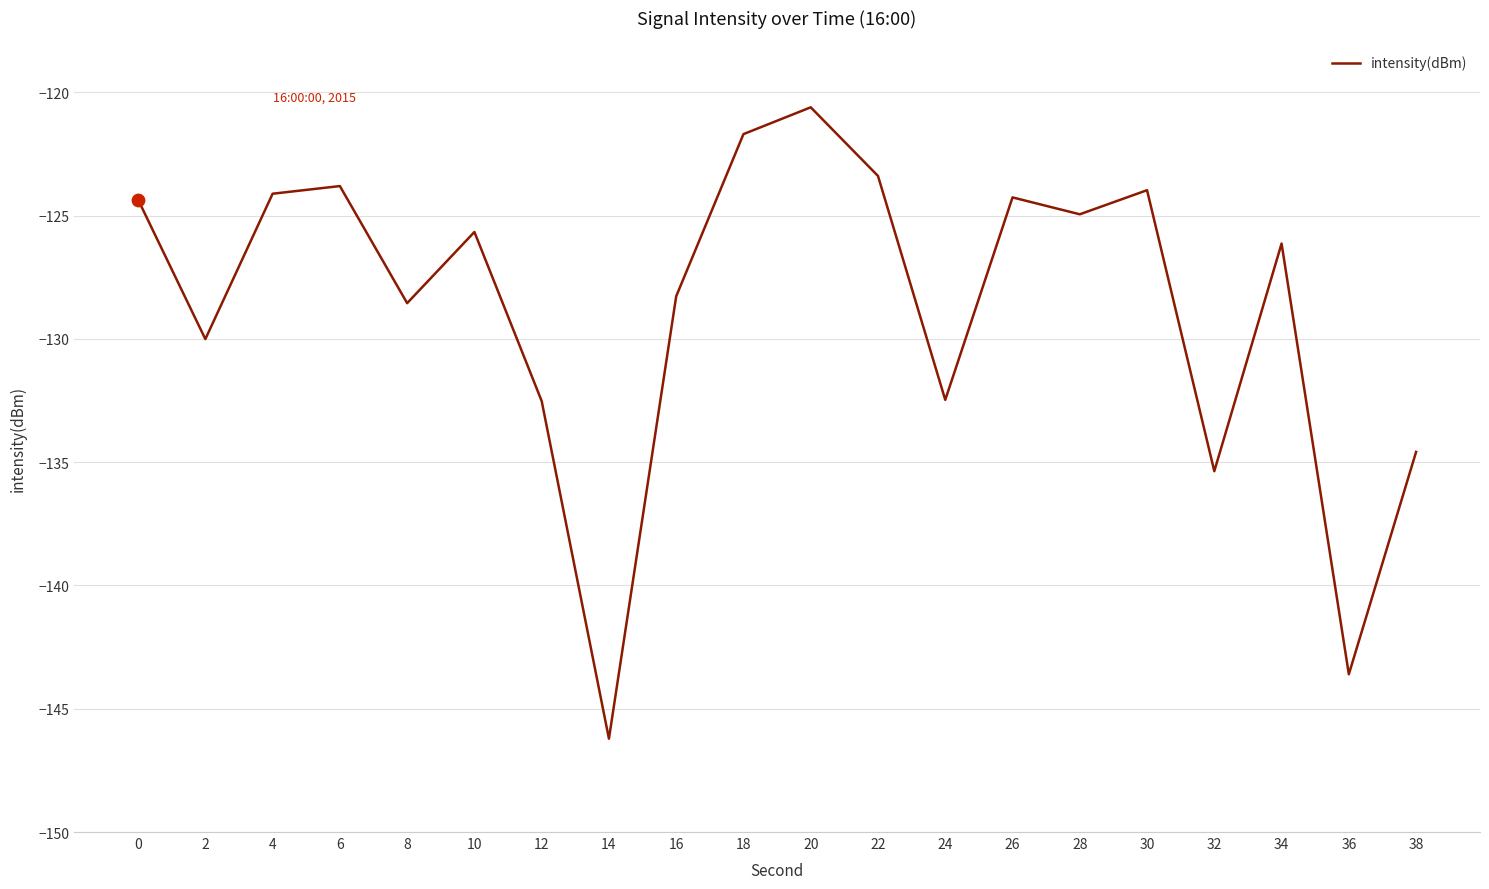

Between 34 and 14, which is larger?

34